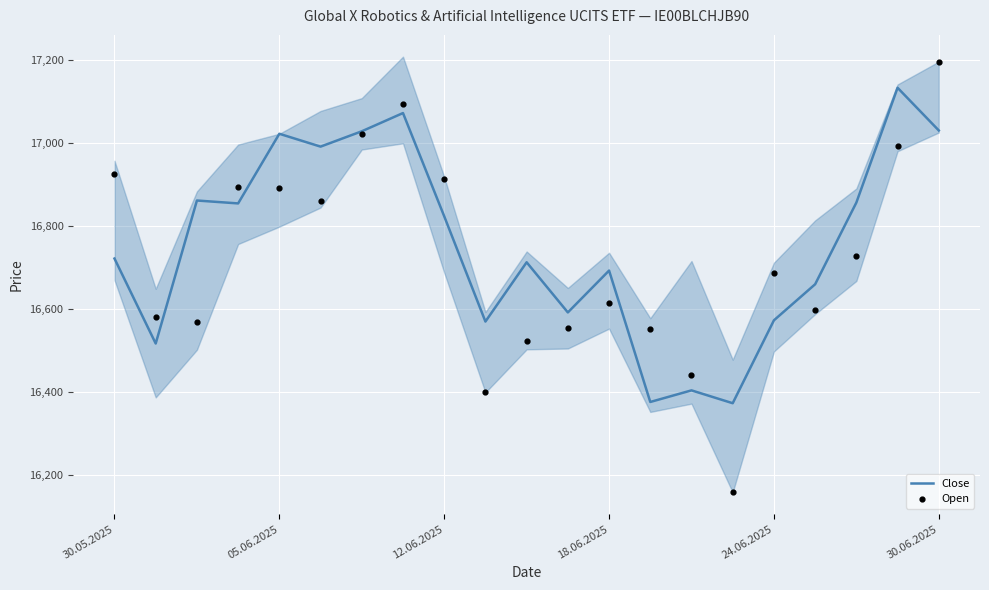

Which series contains the highest Y value?

Open